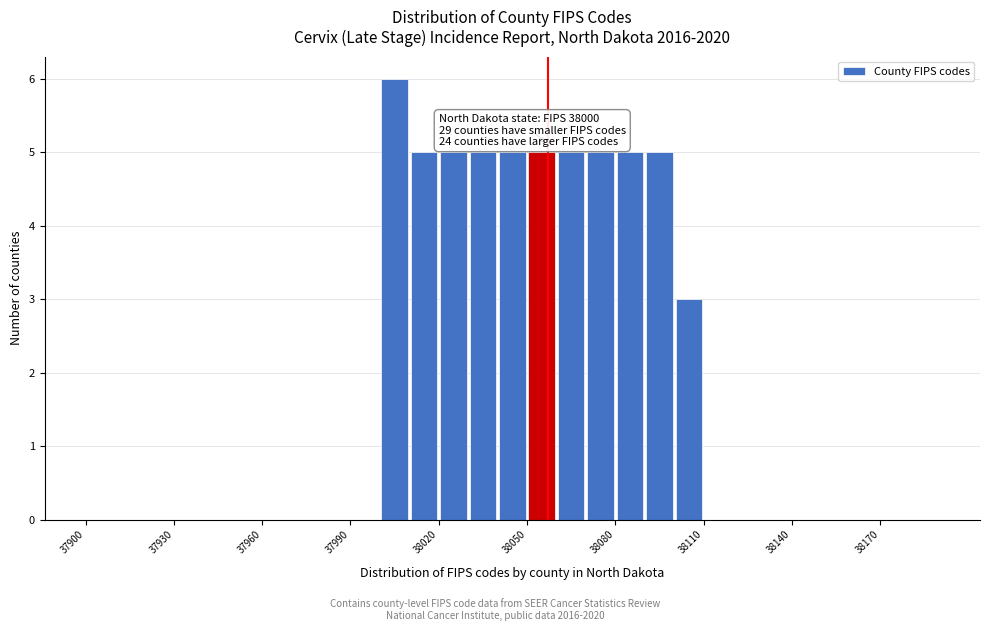

Read against the x-axis, roughly where is the centre of the tallest bar?

38005